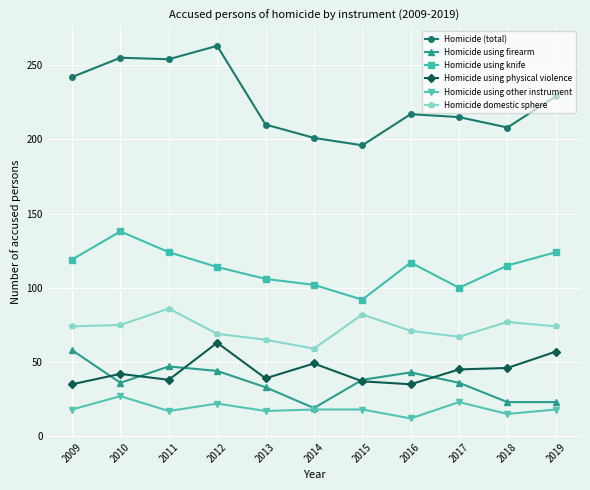

Does the chart have visible grid lines?

Yes